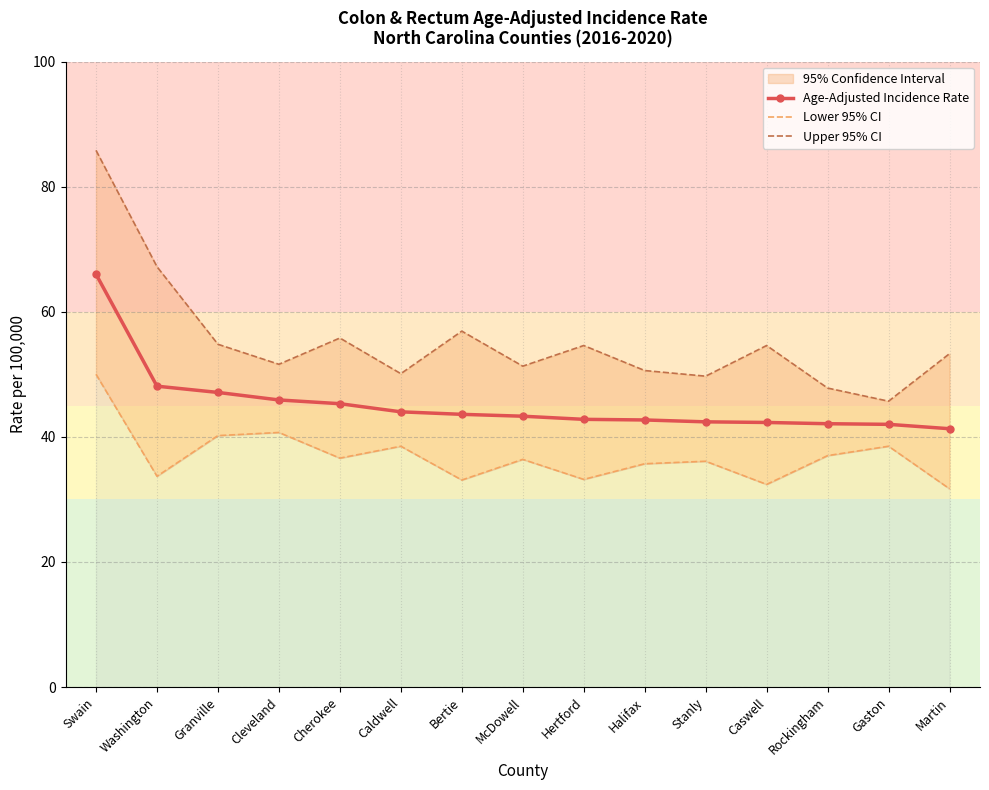

Reading left to right, transcribe all the data shown in this chart.

Age-Adjusted Incidence Rate: 66.0	48.1	47.1	45.9	45.3	44.0	43.6	43.3	42.8	42.7	42.4	42.3	42.1	42.0	41.3
Lower 95% CI: 50.0	33.7	40.2	40.7	36.6	38.5	33.1	36.4	33.2	35.7	36.1	32.4	37.0	38.5	31.7
Upper 95% CI: 85.8	67.2	54.8	51.6	55.8	50.1	56.9	51.3	54.6	50.6	49.7	54.6	47.8	45.7	53.3